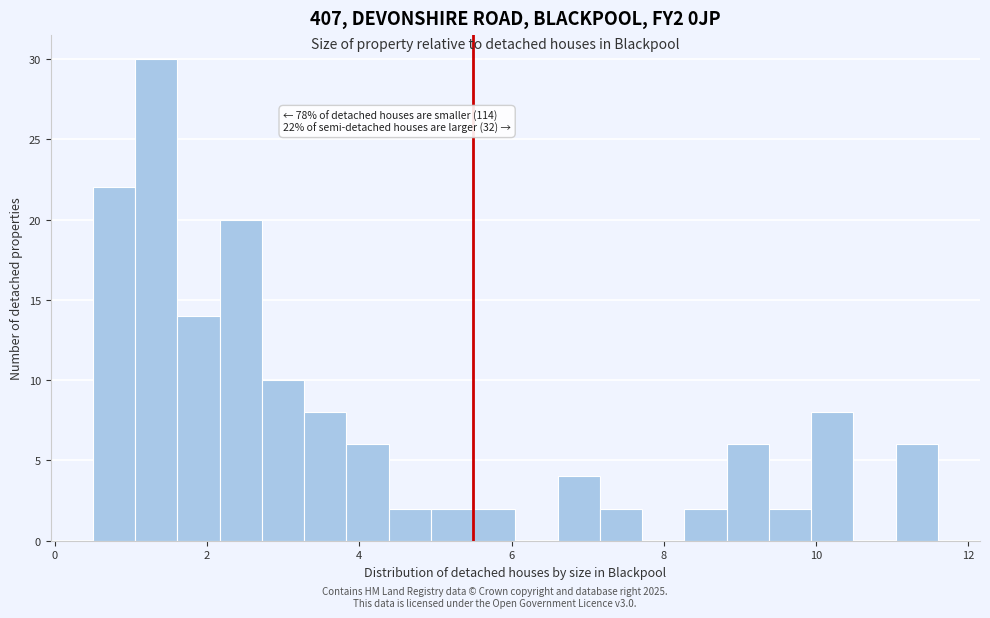

Read against the x-axis, roughly where is the centre of the tallest bar?

1.4